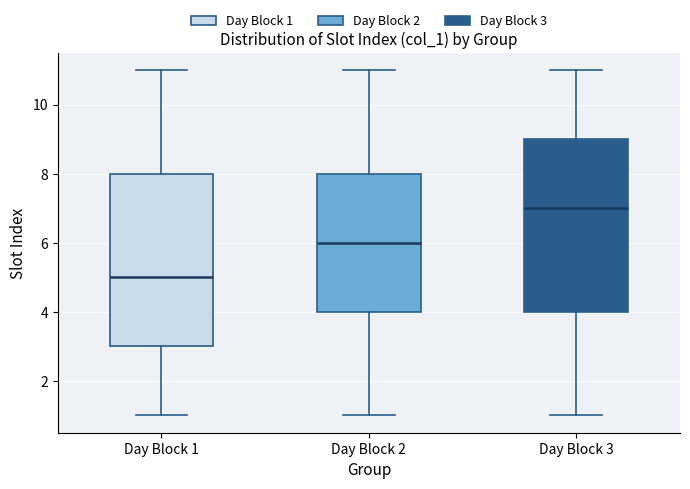

Which box's median line is the highest?

Day Block 3